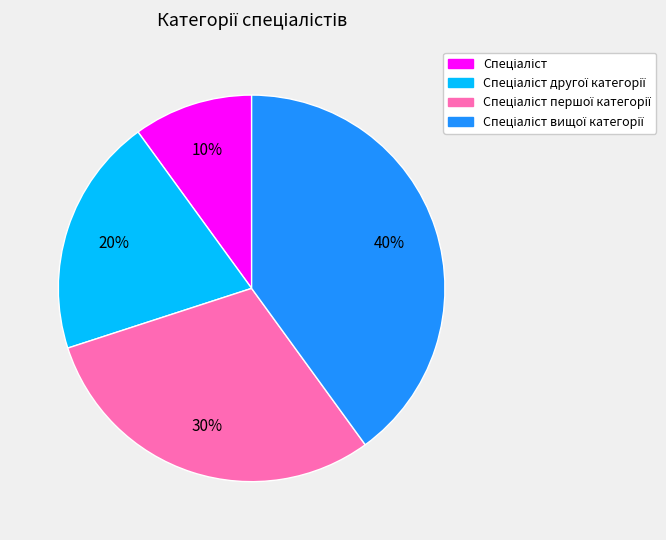

To the nearest percent, what is the average slice percentage?

25%